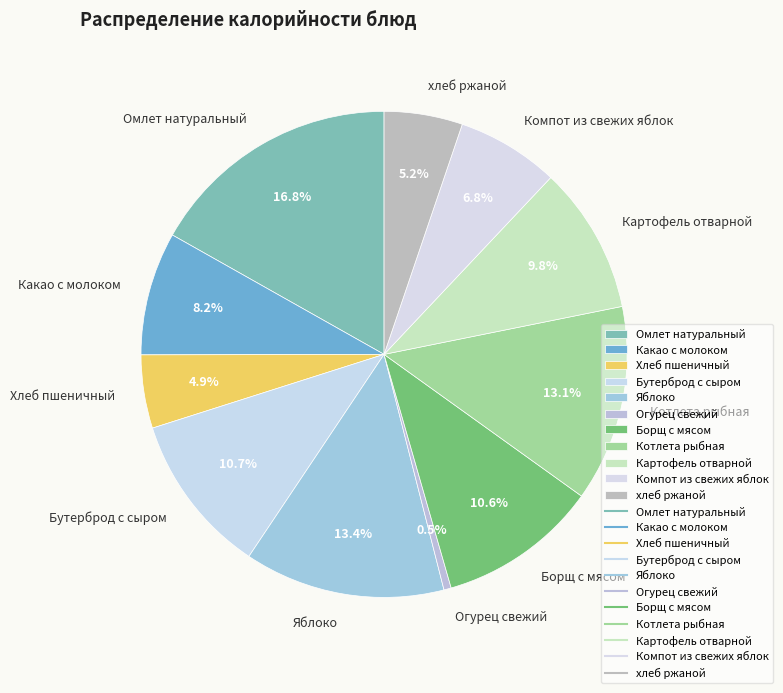

Which category has the smallest portion of the pie?

Огурец свежий